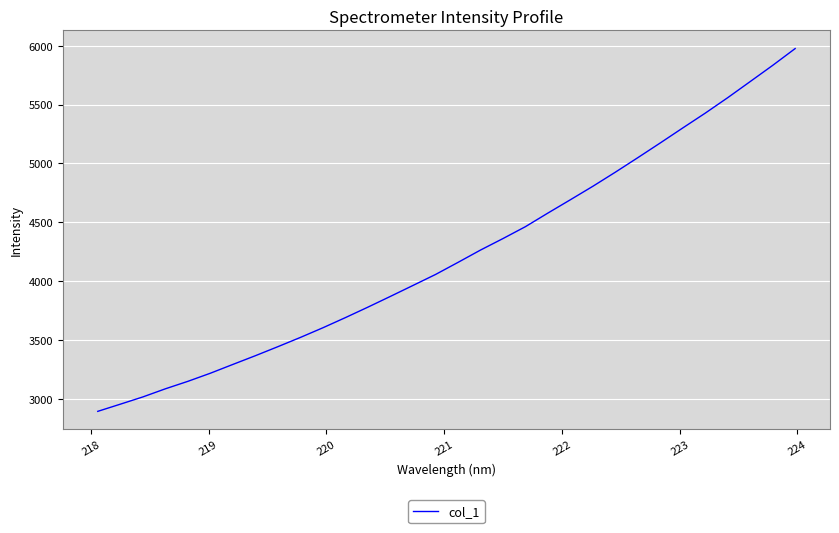

What is the smallest value displayed?

2895.0